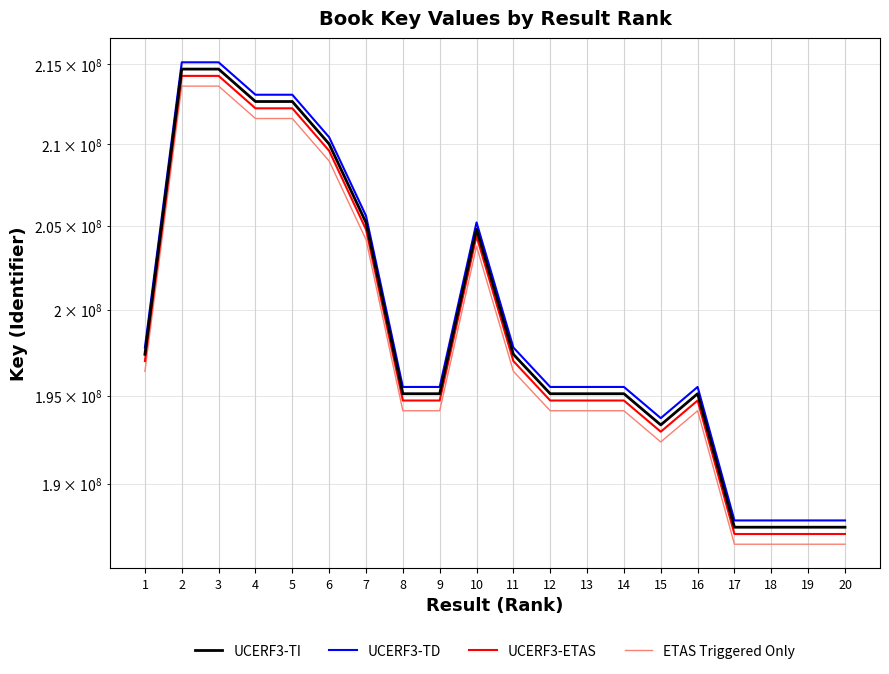

Which category has the highest value across all series?

3